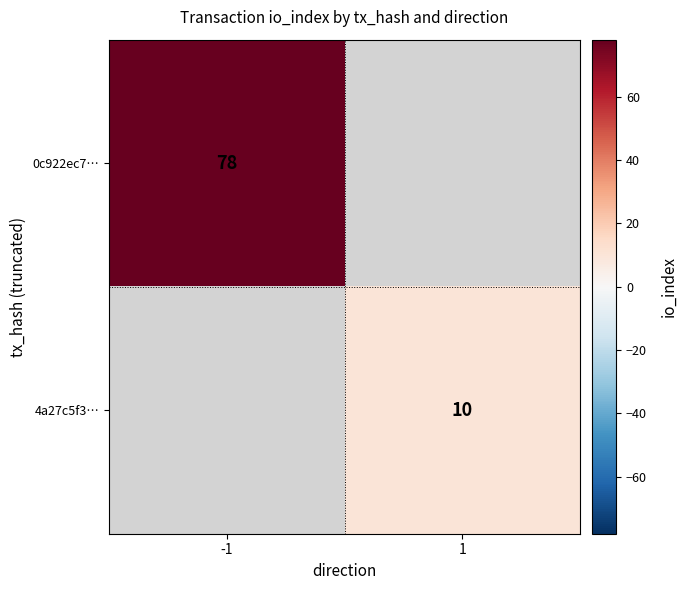

The 0c922ec7… series shows 78 at -1. True or false?

True